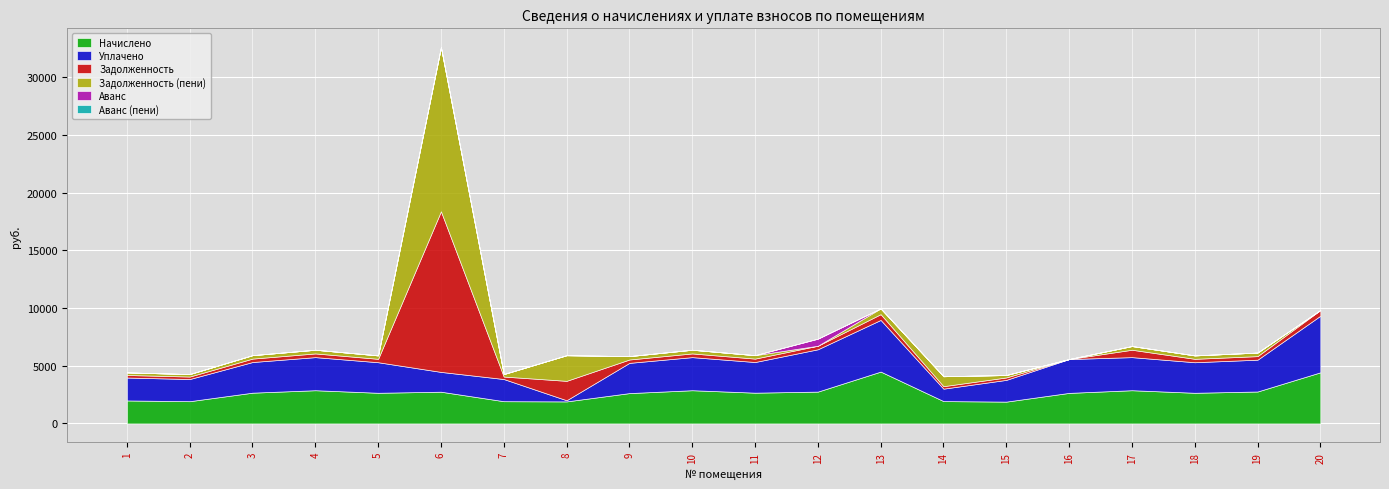

Between 11 and 16, which series saw the biggest shift?

Задолженность